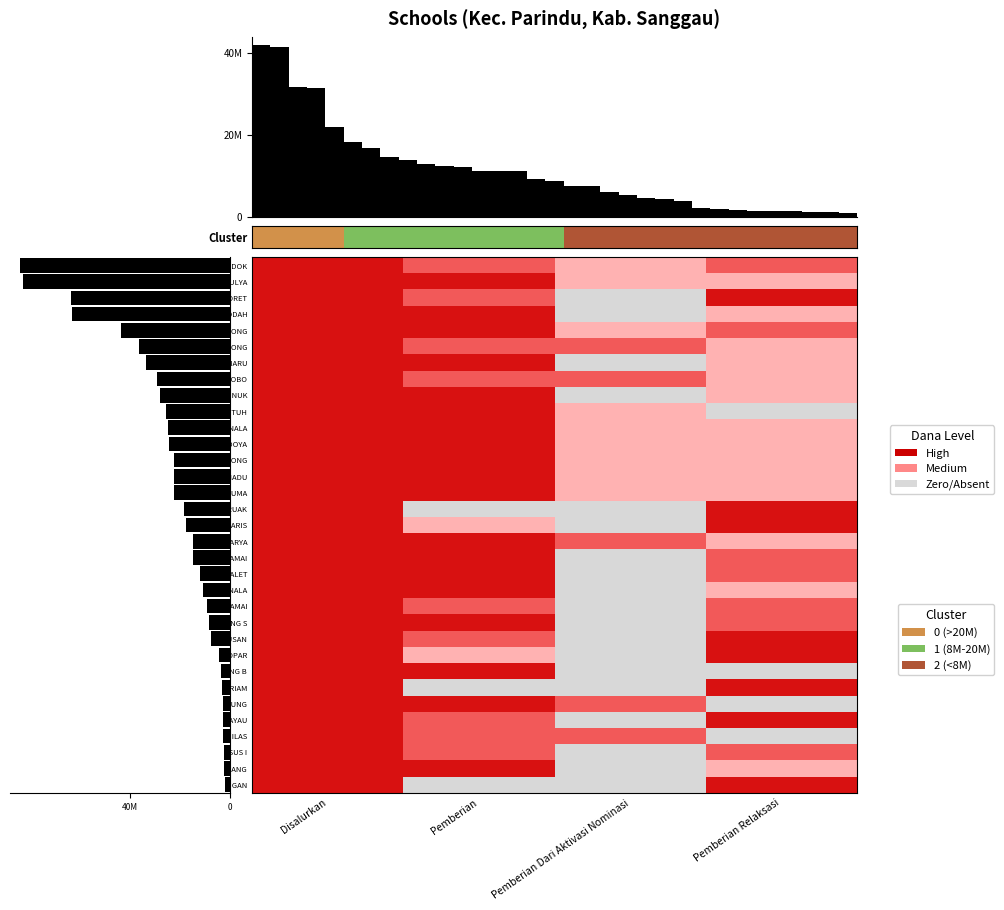

Reading right to left, list all the values displayed in this chart.

32=2	31=2	30=2	29=2	28=2	27=2	26=2	25=2	24=2	23=2	22=2	21=2	20=2	19=2	18=2	17=2	16=1	15=1	14=1	13=1	12=1	11=1	10=1	9=1	8=1	7=1	6=1	5=1	4=0	Pemberian Relaksasi=0	Pemberian Dari Aktivasi Nominasi=0	Pemberian=0	Disalurkan=0